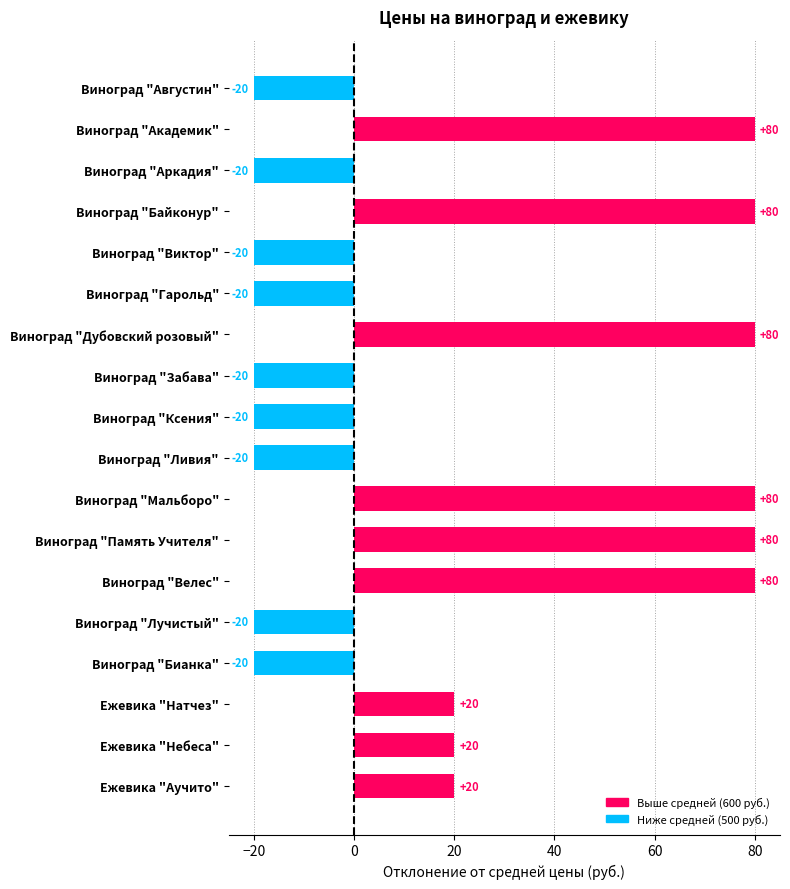

What is the minimum value shown in the chart?

-20